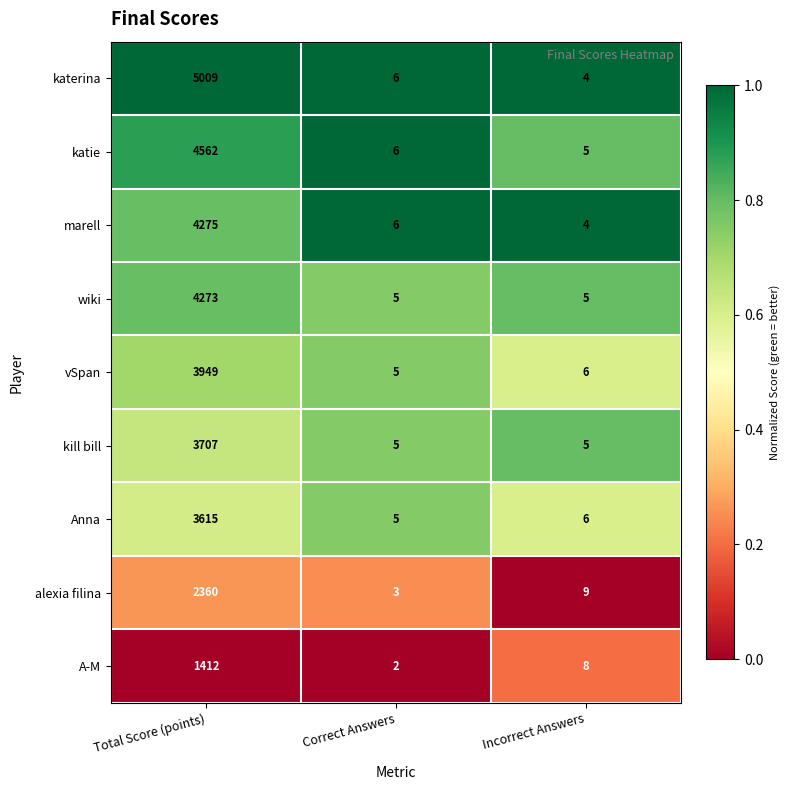

The value of marell at Correct Answers is 2. True or false?

False